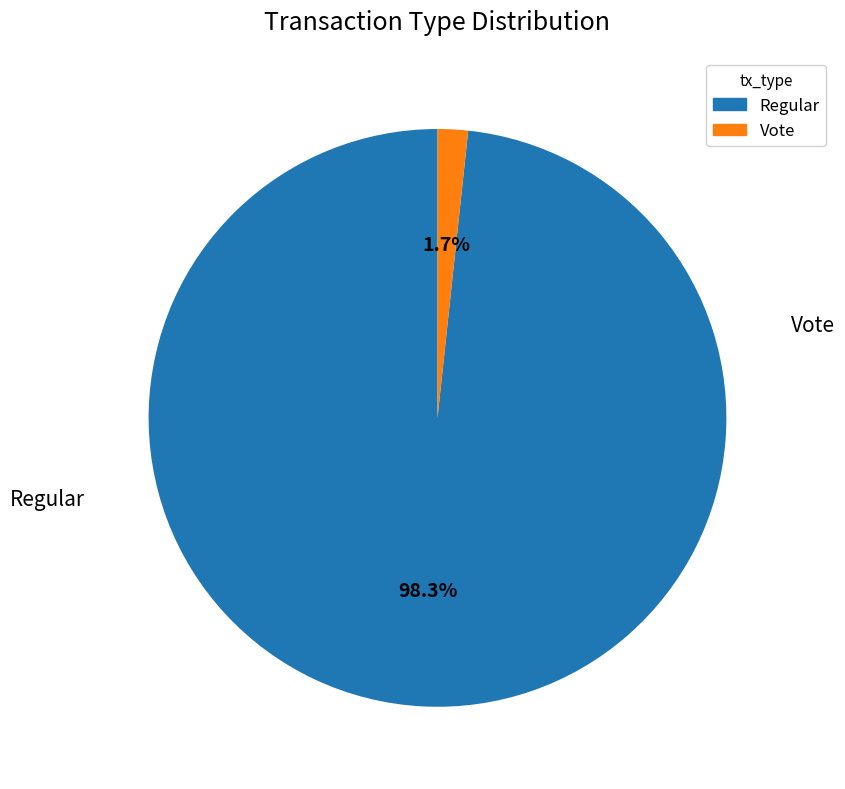

How much of the chart is everything except Vote?

98.3%